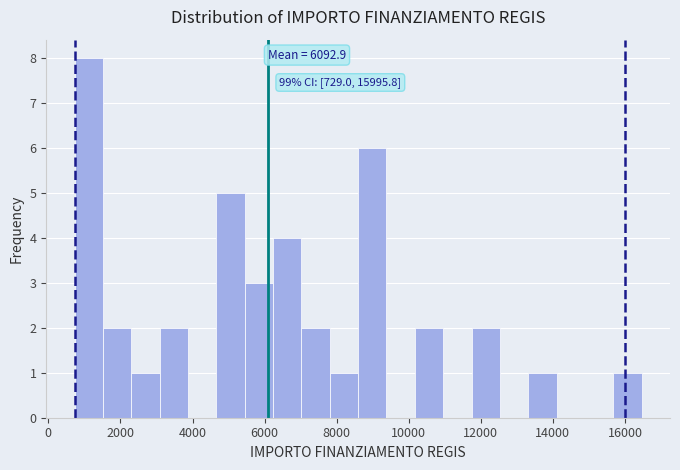

Read against the x-axis, roughly where is the centre of the tallest bar?

1200